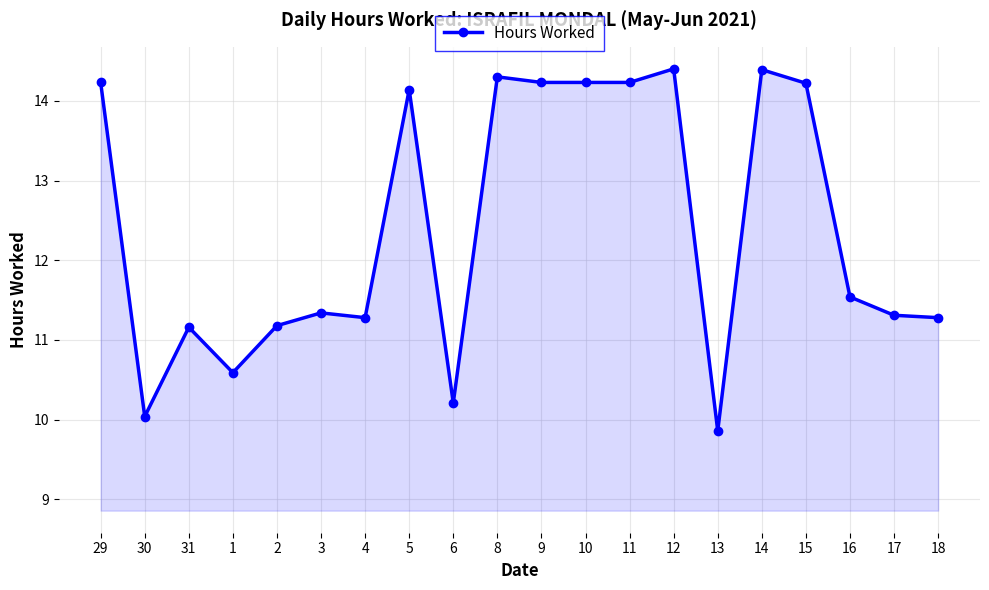

What is the sum of all values?

248.2